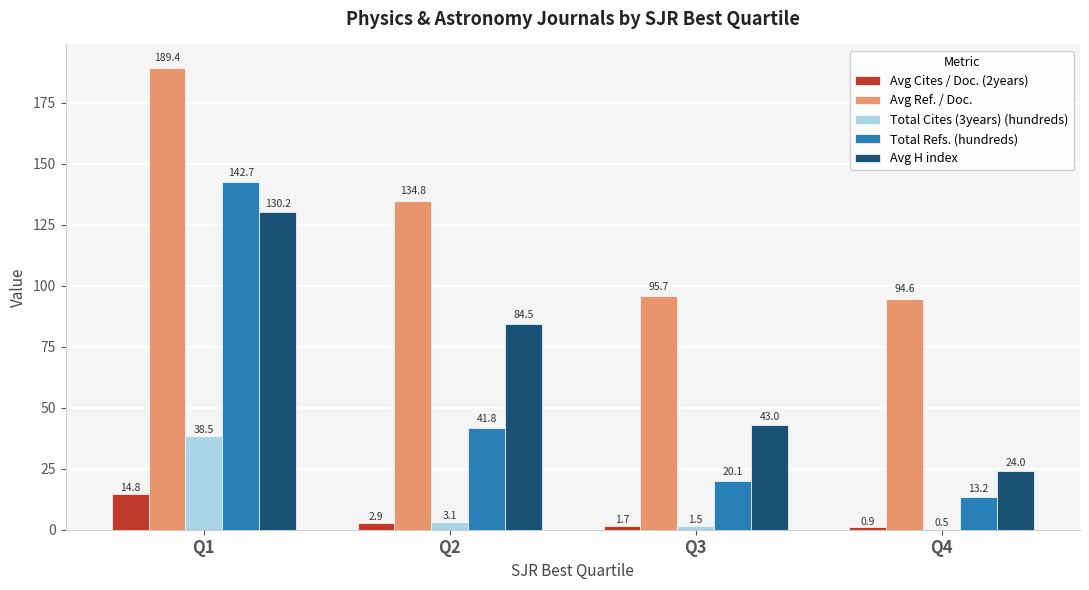

How many values in the Total Refs. (hundreds) series exceed 41?

2